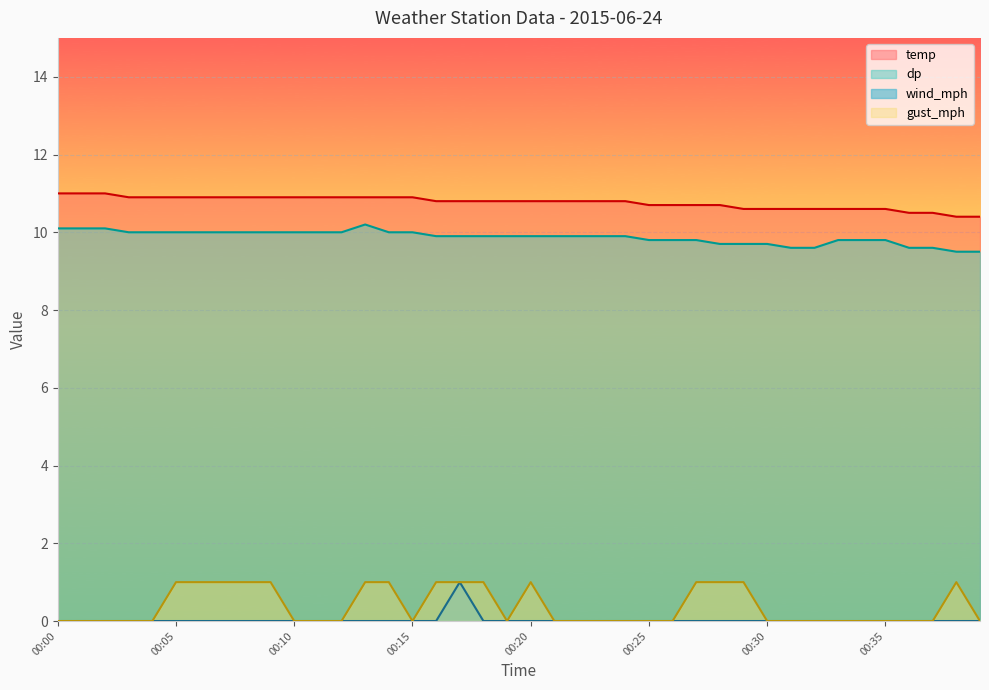

True or false: wind_mph has a value of 0.0 at 00:28.

True